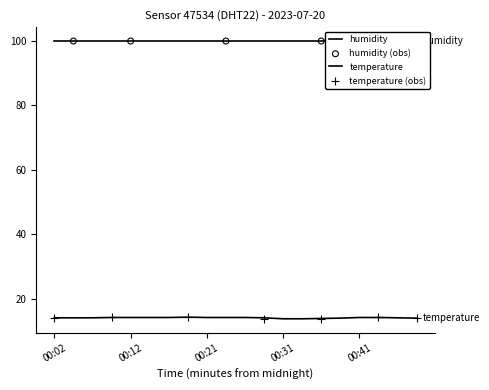

Between 00:04 and 00:09, which is larger?

00:09